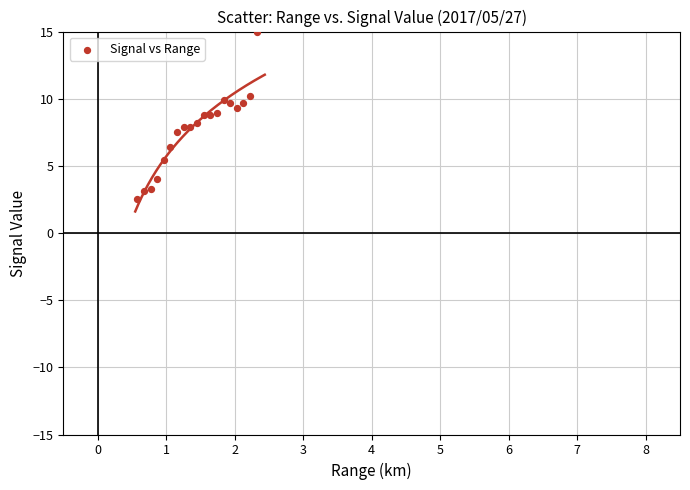

What is the range of X values (max minus min)?

1.7